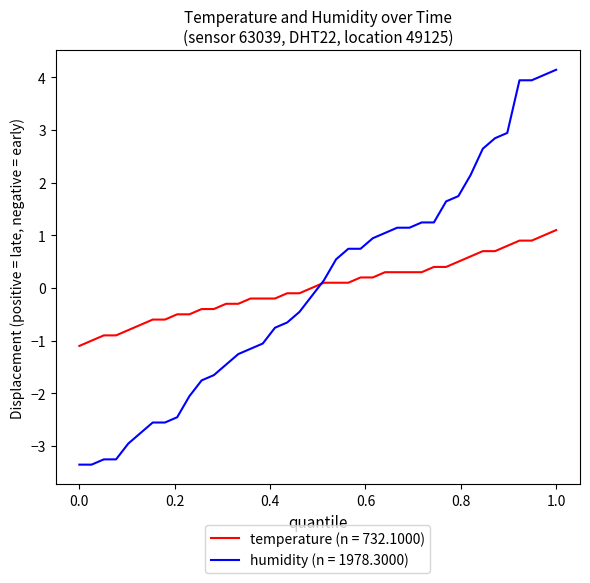

What is the greatest value displayed?

4.1